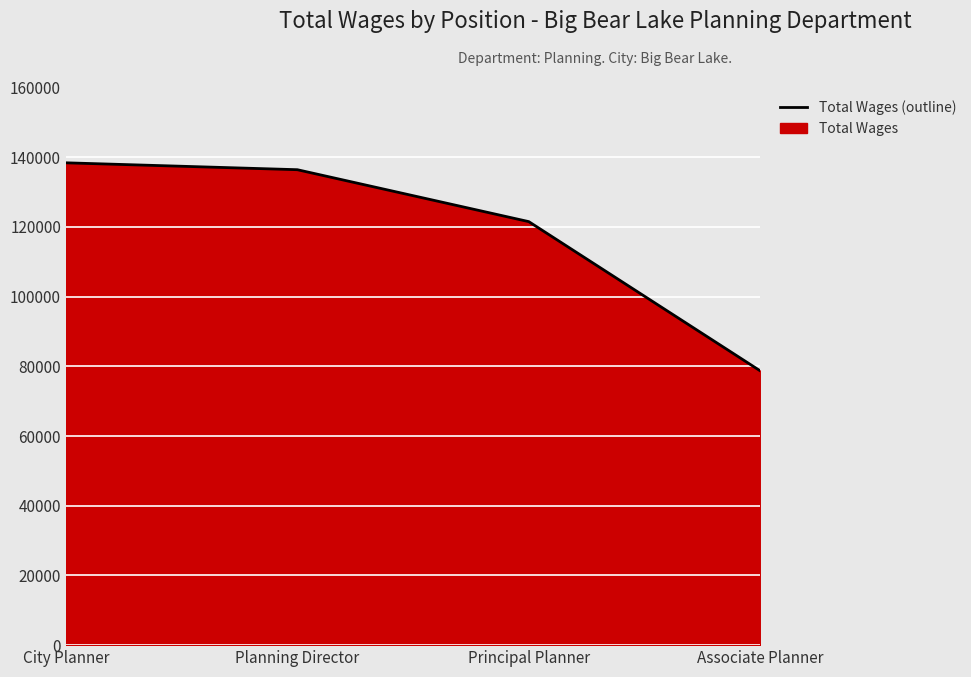

At which label does the data first exceed 136413?

City Planner